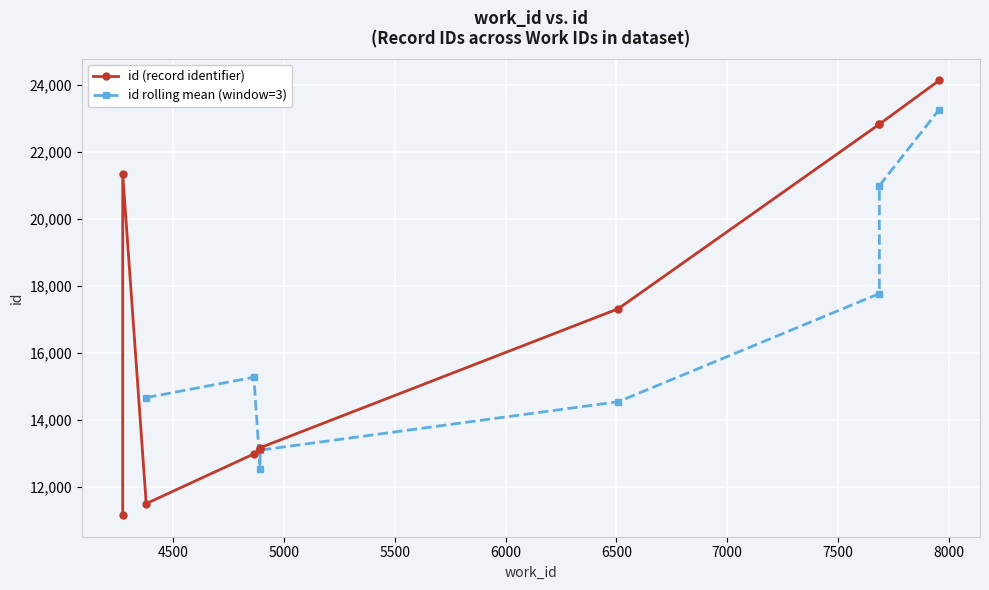

List the labels in order of value, largest first.

7957, 7687, 7687, 4272, 6508, 4892, 4892, 4864, 4378, 4272